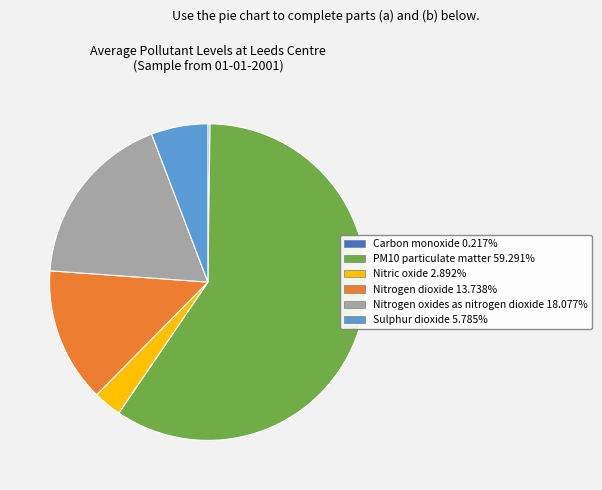

Combined, do Sulphur dioxide and Nitric oxide account for over 50%?

No